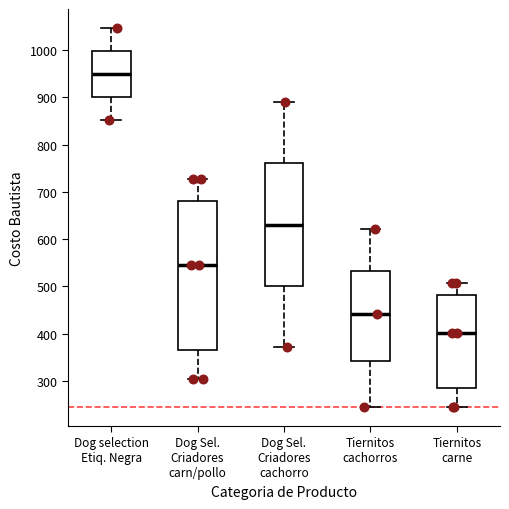

Which box has the highest median line?

Dog selection Etiq. Negra